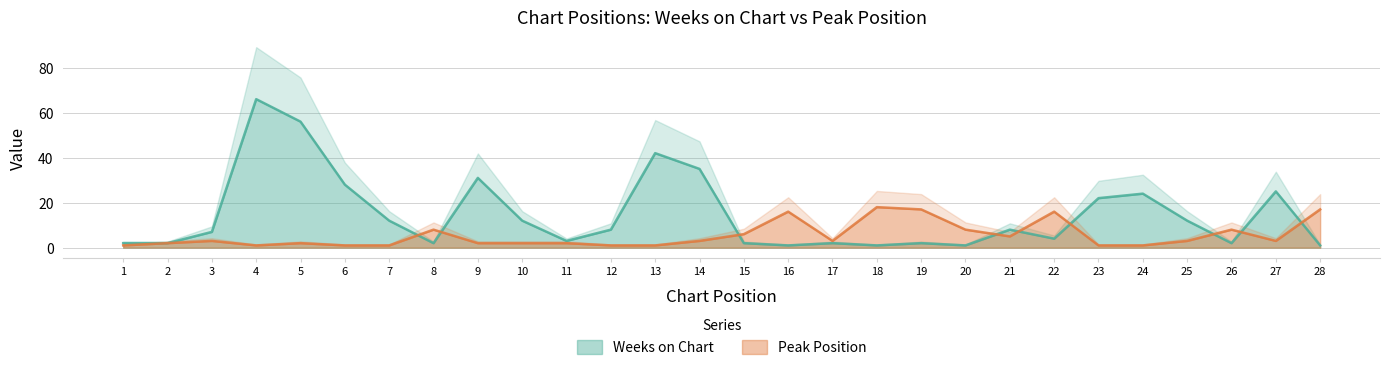

What is the greatest value displayed?

66